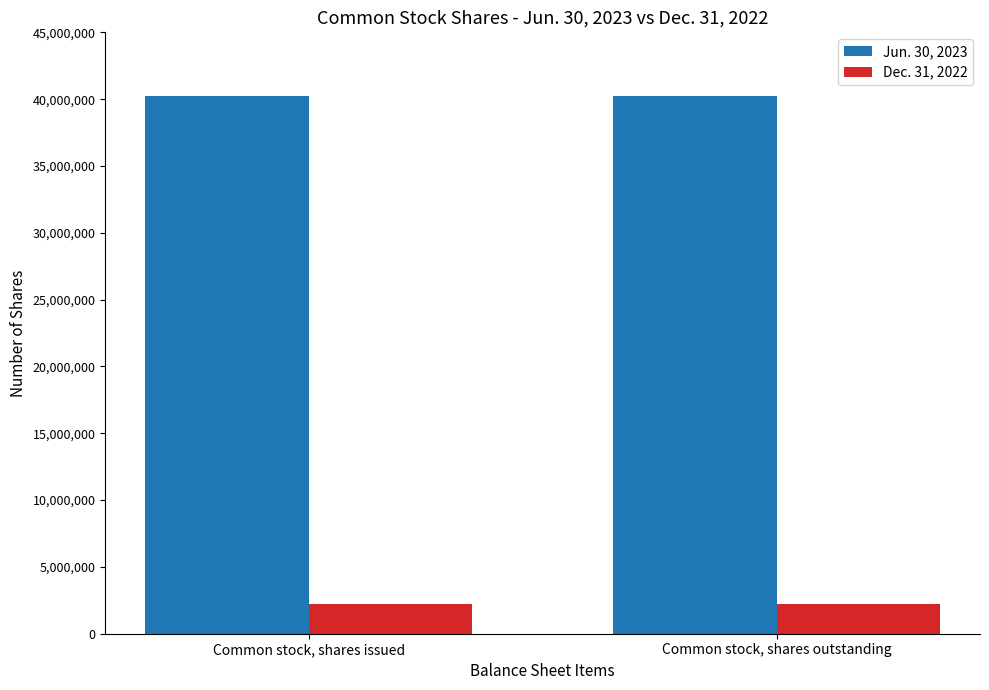

What is the difference between the highest and lowest values at Common stock, shares outstanding?

38051839